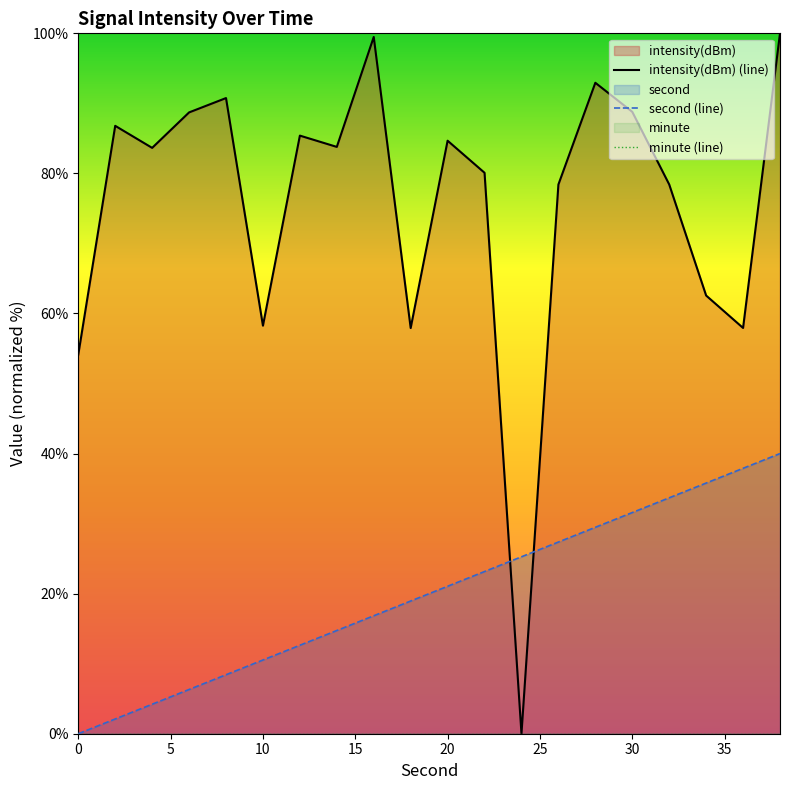

The value of second (line) at 30 is 42.7. True or false?

False